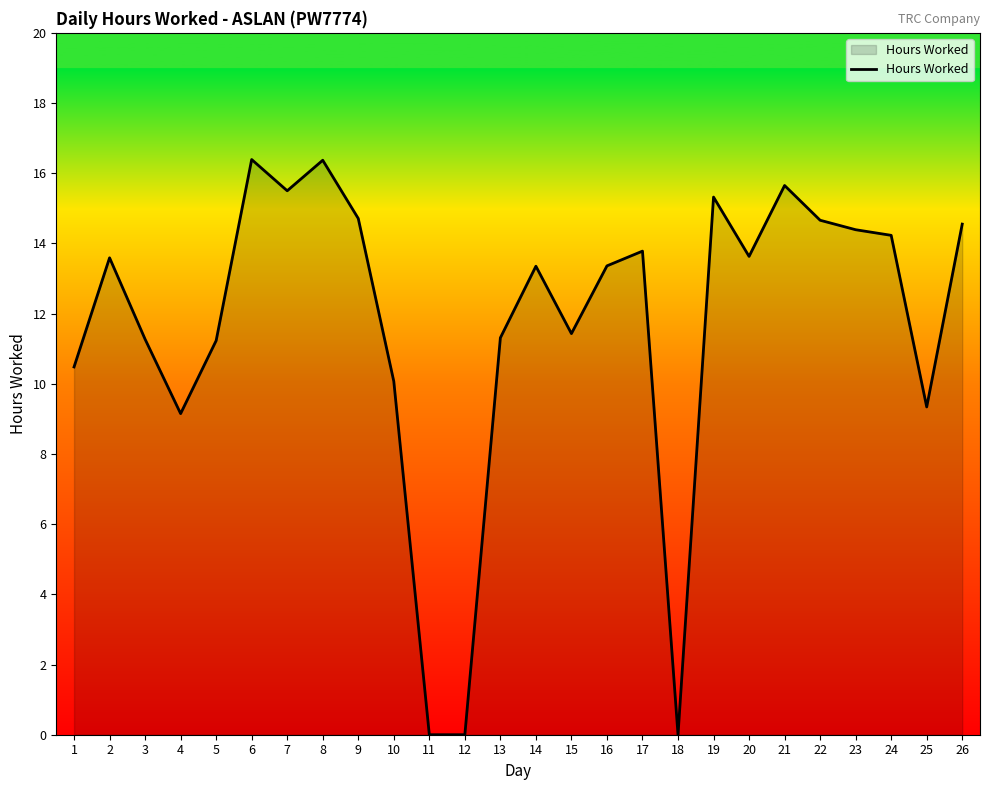

Approximately how many times larger is the value at 16 compared to 23?

0.9